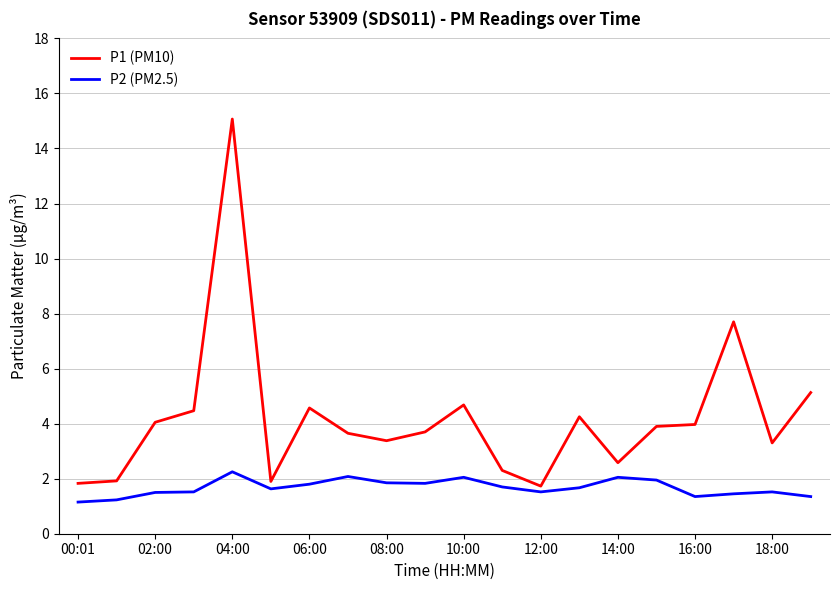

What are all the series names shown in the legend?

P1 (PM10), P2 (PM2.5)